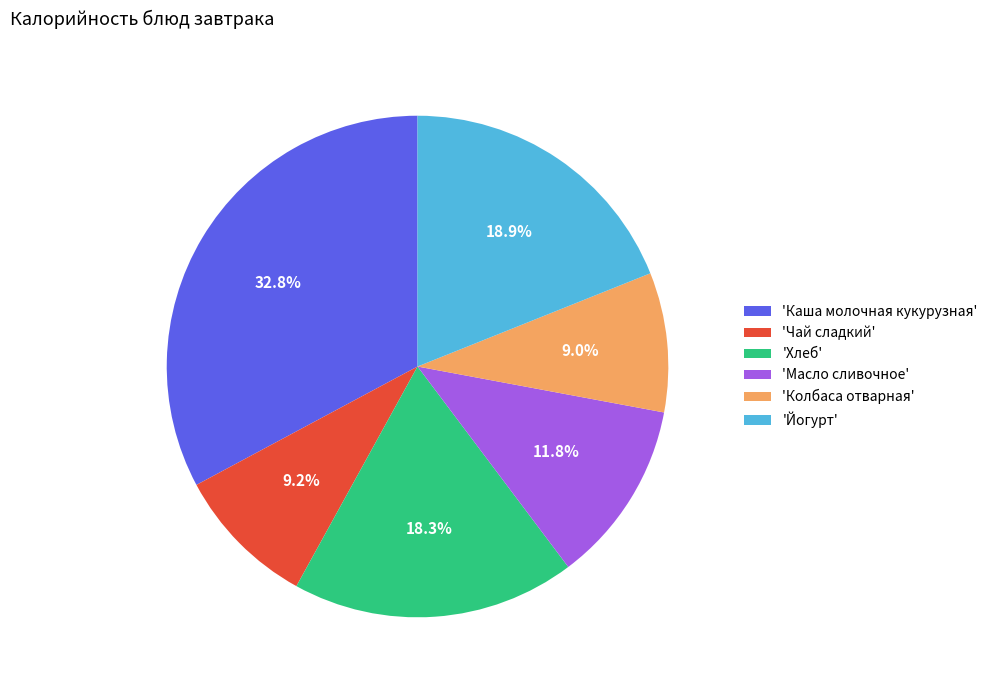

To the nearest percent, what is the average slice percentage?

17%